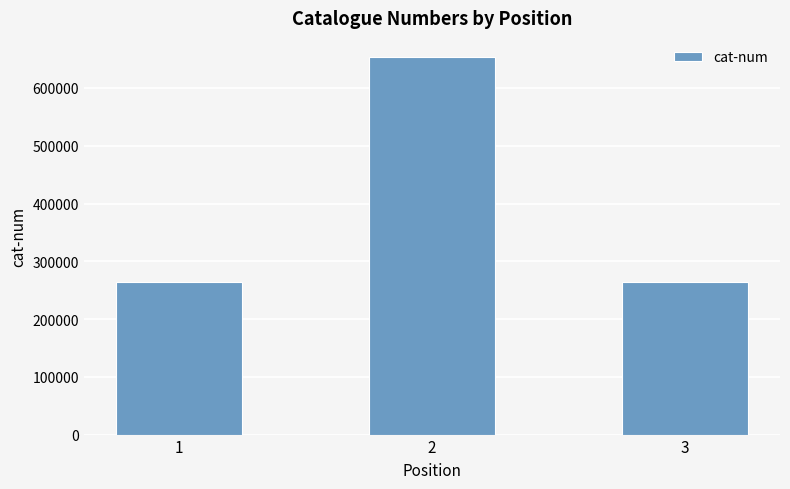

What value does the data have at 1, to the nearest 50?

264300